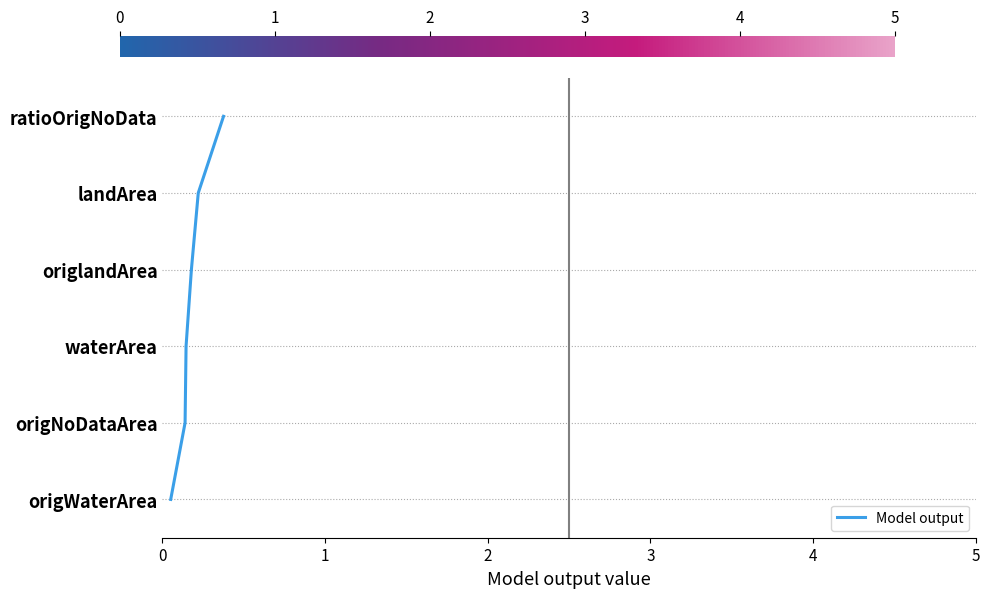

What is the maximum value shown in the chart?

5